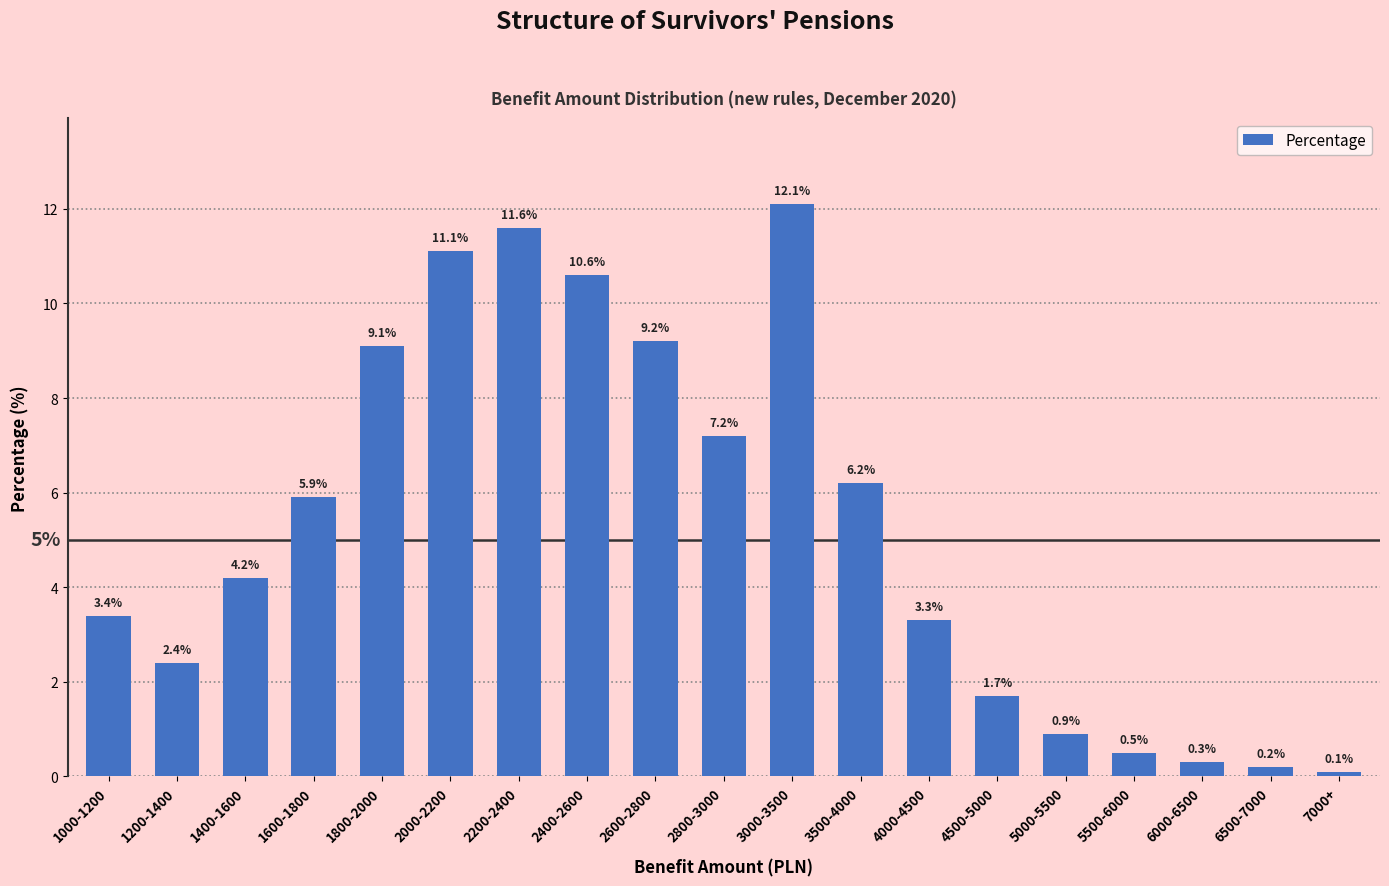

At which category does the chart reach its peak across all series?

3000-3500